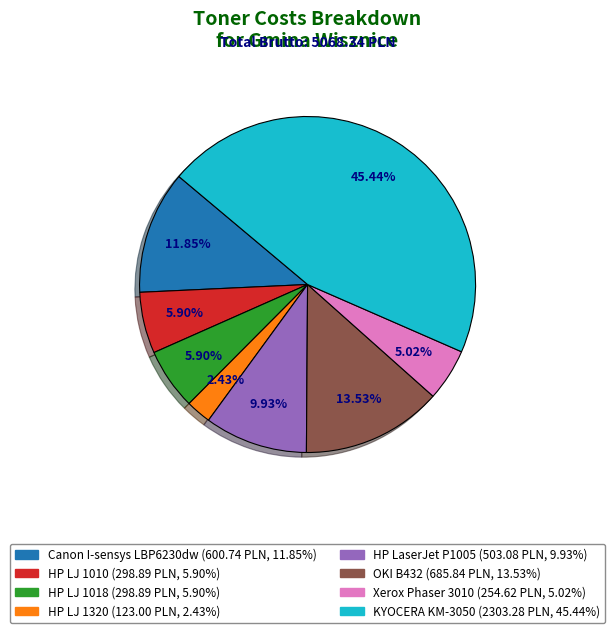

Which slice is the smallest?

HP LJ 1320